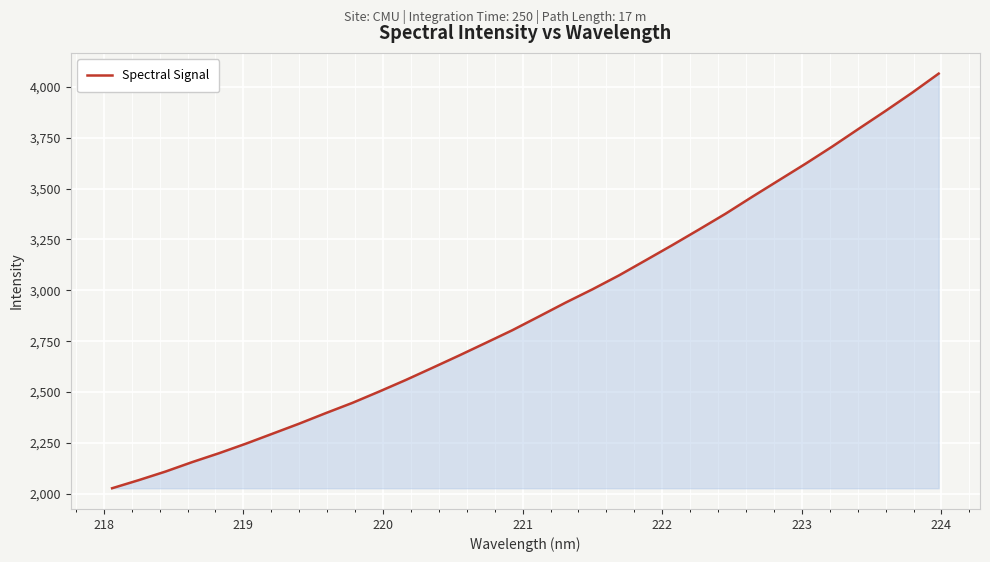

What is the greatest value displayed?

4065.1